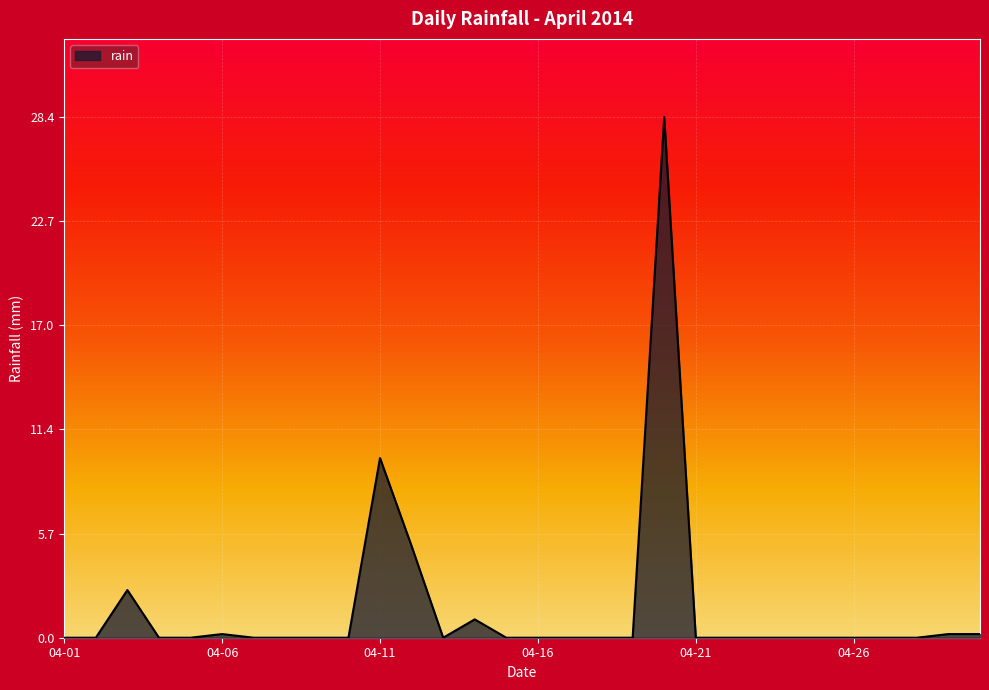

Reading left to right, list all the values displayed in this chart.

0.0	0.0	2.6	0.0	0.0	0.2	0.0	0.0	0.0	0.0	9.8	5.0	0.0	1.0	0.0	0.0	0.0	0.0	0.0	28.4	0.0	0.0	0.0	0.0	0.0	0.0	0.0	0.0	0.2	0.2